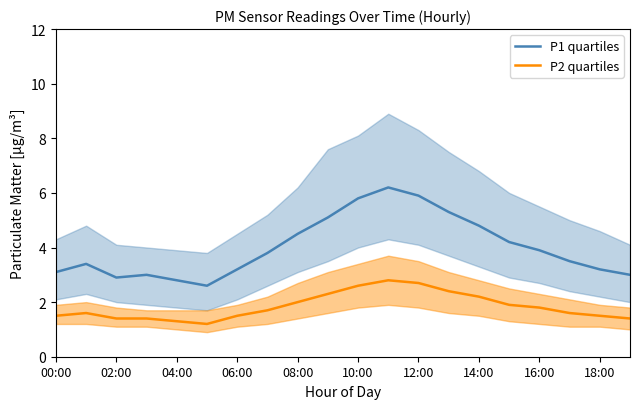

What are all the series names shown in the legend?

P1 quartiles, P2 quartiles